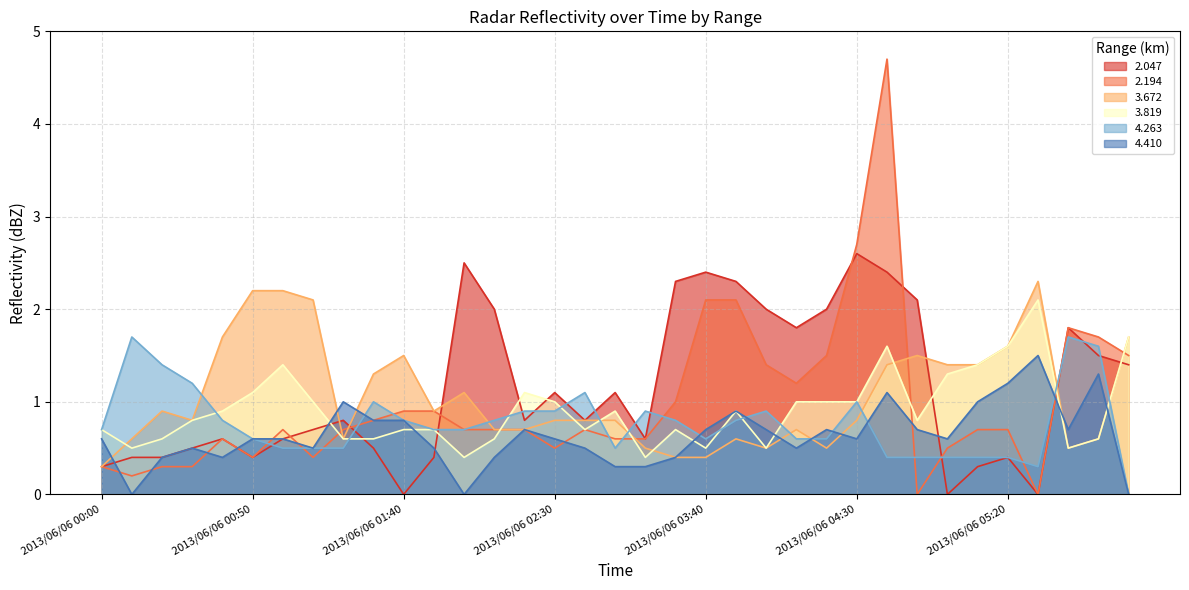

What are all the series names shown in the legend?

2.047, 2.194, 3.672, 3.819, 4.263, 4.410